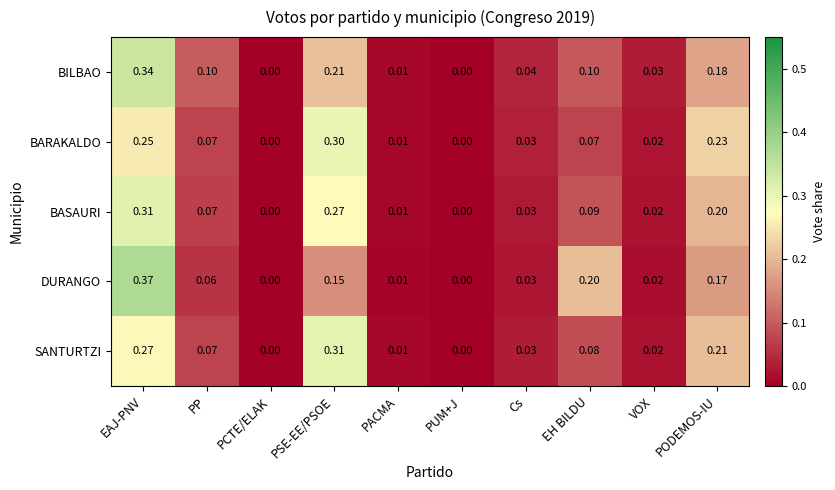

Which series has the largest range (max minus min)?

DURANGO